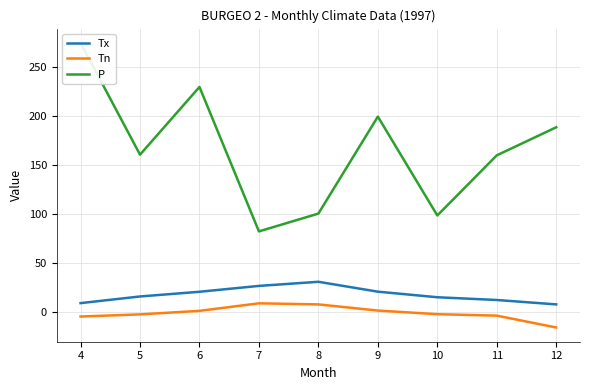

True or false: Tx and Tn cross at least once.

False